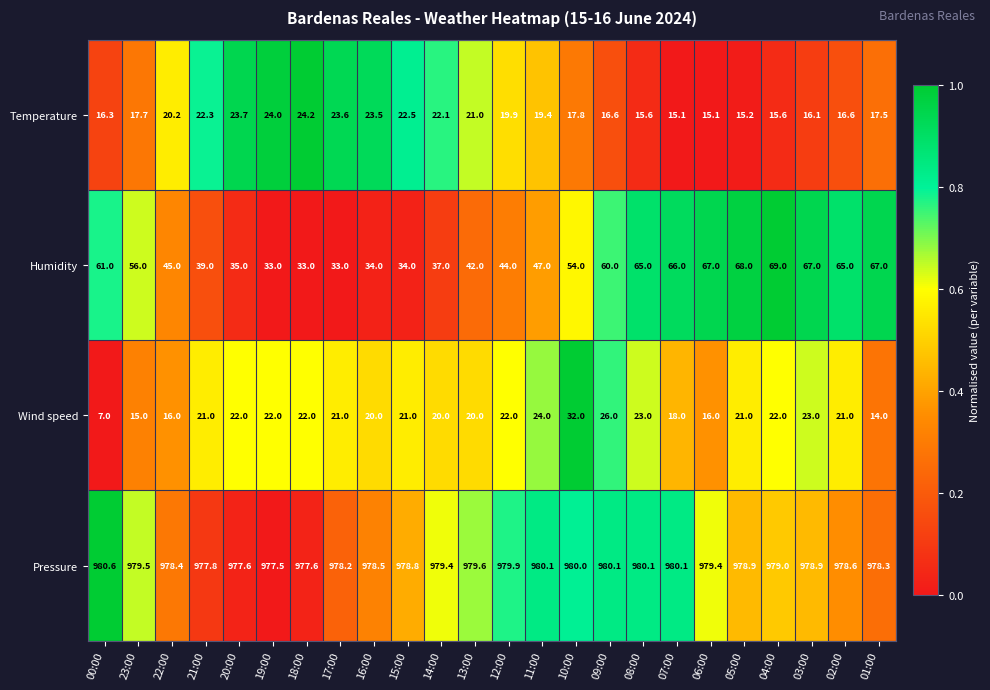

The Wind speed series shows 24.2 at 01:00. True or false?

False